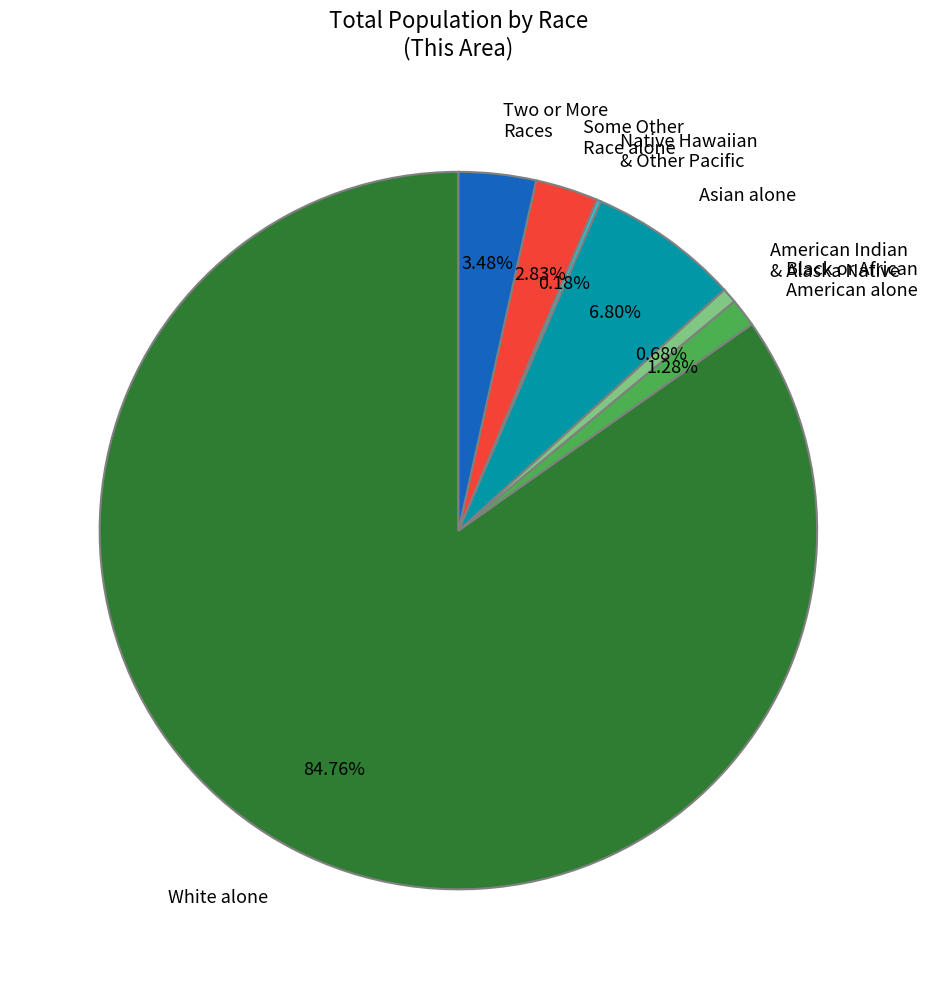

Is there any slice that represents more than half of the pie?

Yes